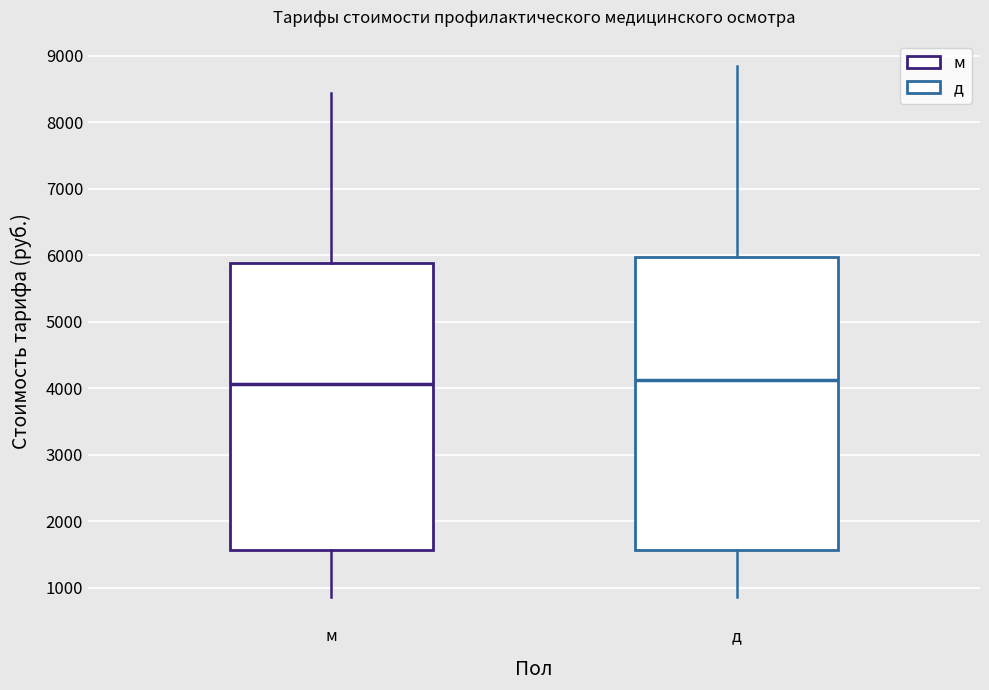

Reading left to right, read every box against the y-axis: the position of its median line, the range the box covers, and the ends of its whiskers. The values are not printed on the chart, so give them approximately, as read against the axis.

м: median 4100, box 1600 to 5900, whiskers 900 to 8400
д: median 4100, box 1600 to 6000, whiskers 900 to 8800